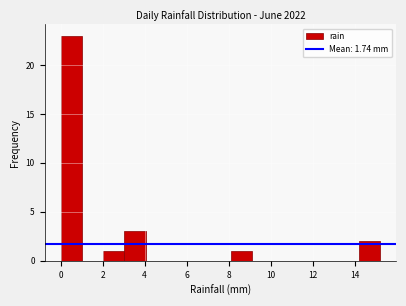

Over which range of the x-axis is the bar tallest?

0.0 to 1.0